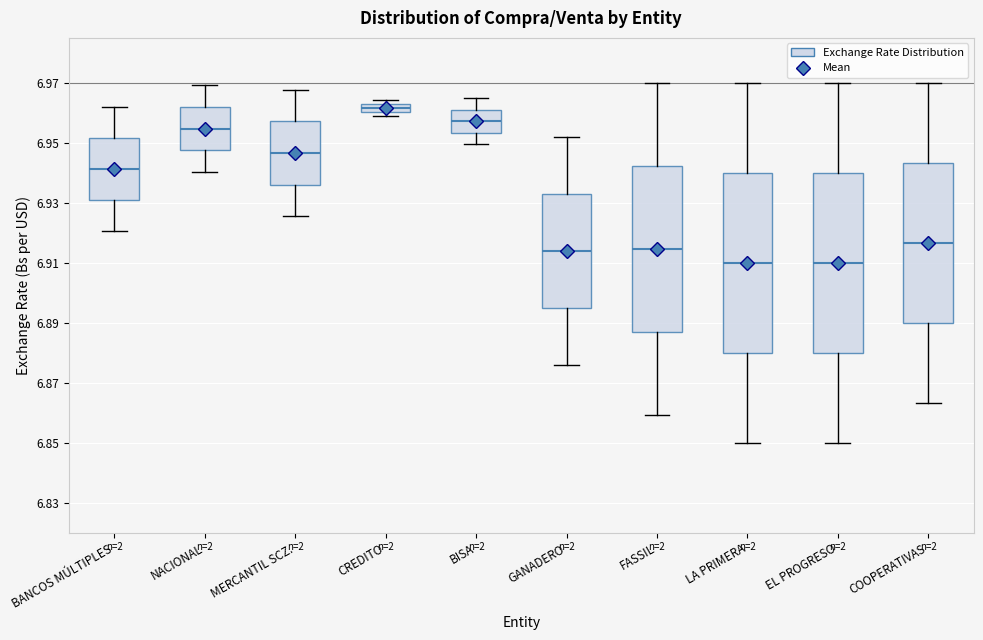

Where does the upper whisker of the box for BISA end on the y-axis? The values are not printed on the chart, so give them approximately, as read against the axis.

6.964